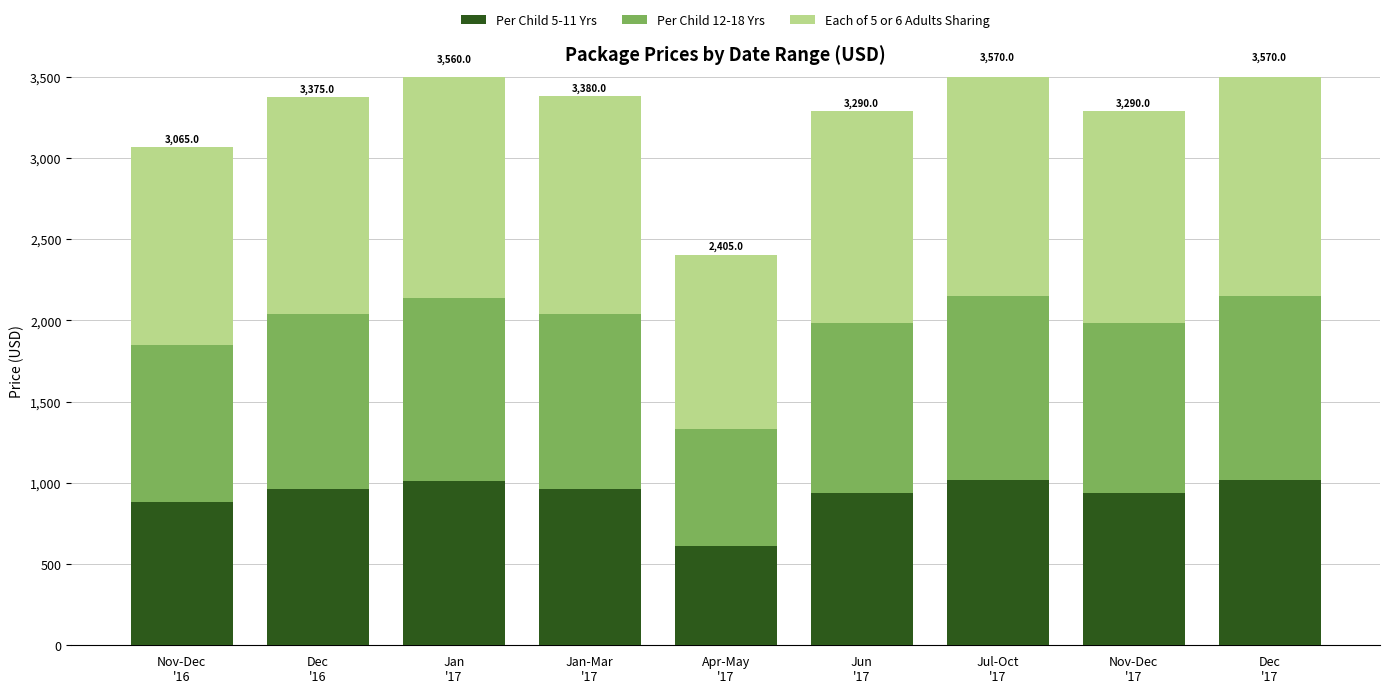

What is the average value of the Per Child 5-11 Yrs series?

927